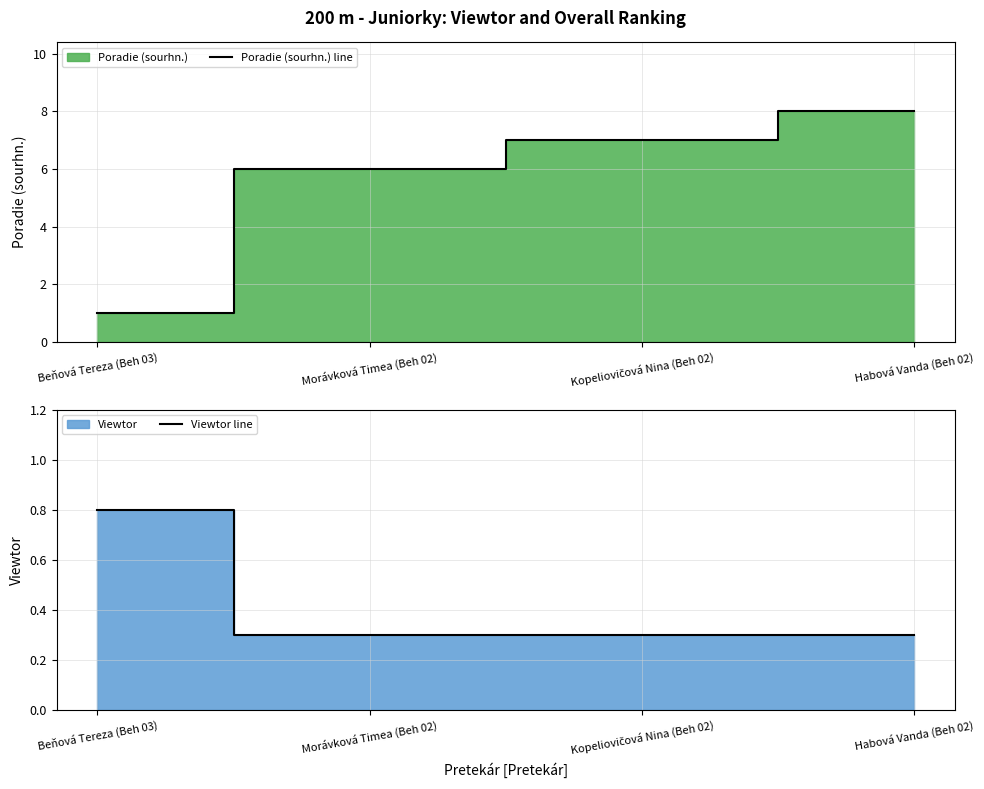

Which series has the widest spread of values?

Poradie (sourhn.) line